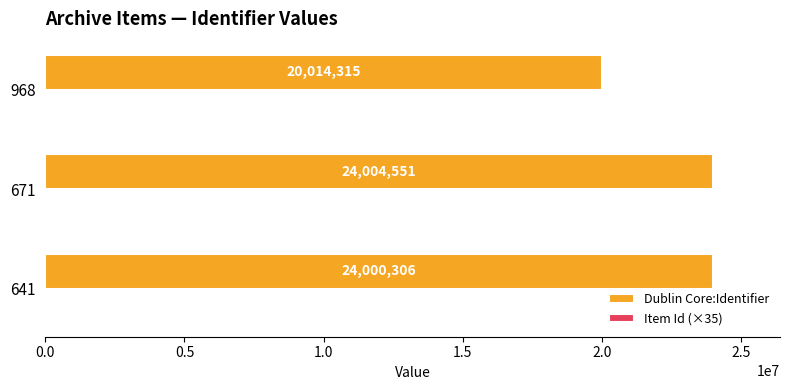

At which category is the sum across all series the highest?

671